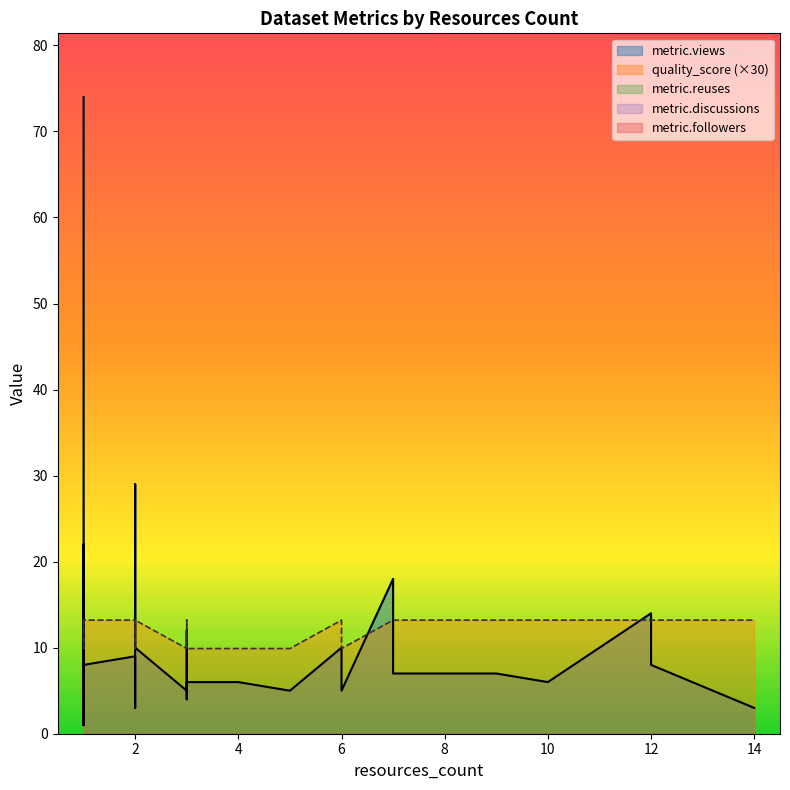

At 2, list the series in order from smallest to largest.

metric.reuses, metric.discussions, metric.followers, quality_score, metric.views